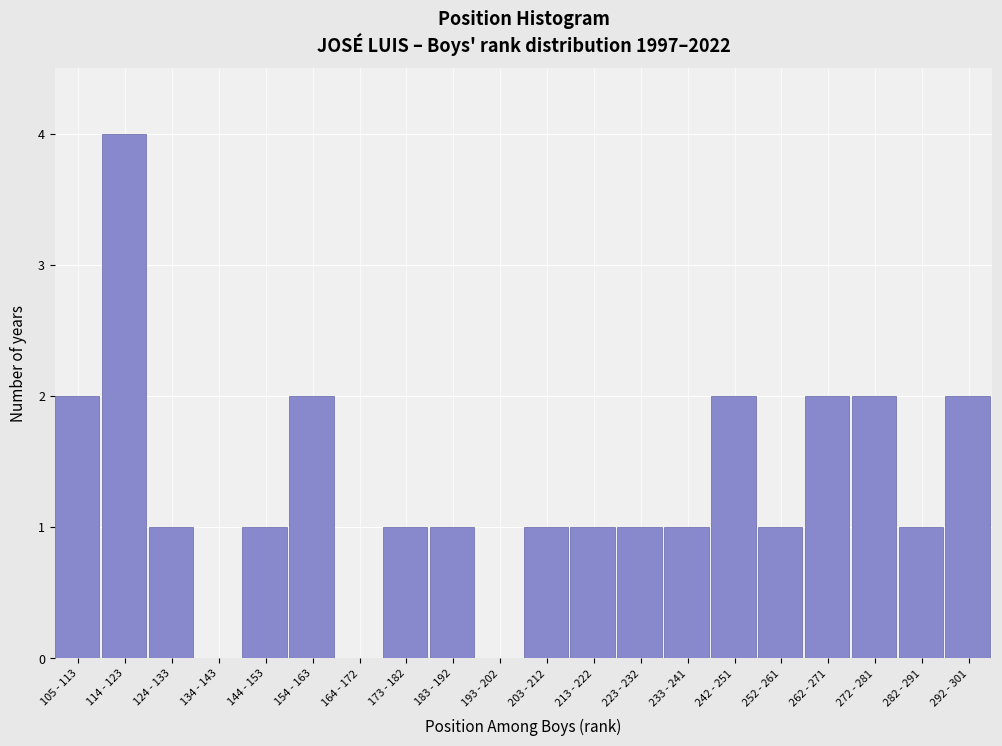

Reading left to right, transcribe all the data shown in this chart.

105 - 113=2	114 - 123=4	124 - 133=1	134 - 143=0	144 - 153=1	154 - 163=2	164 - 172=0	173 - 182=1	183 - 192=1	193 - 202=0	203 - 212=1	213 - 222=1	223 - 232=1	233 - 241=1	242 - 251=2	252 - 261=1	262 - 271=2	272 - 281=2	282 - 291=1	292 - 301=2